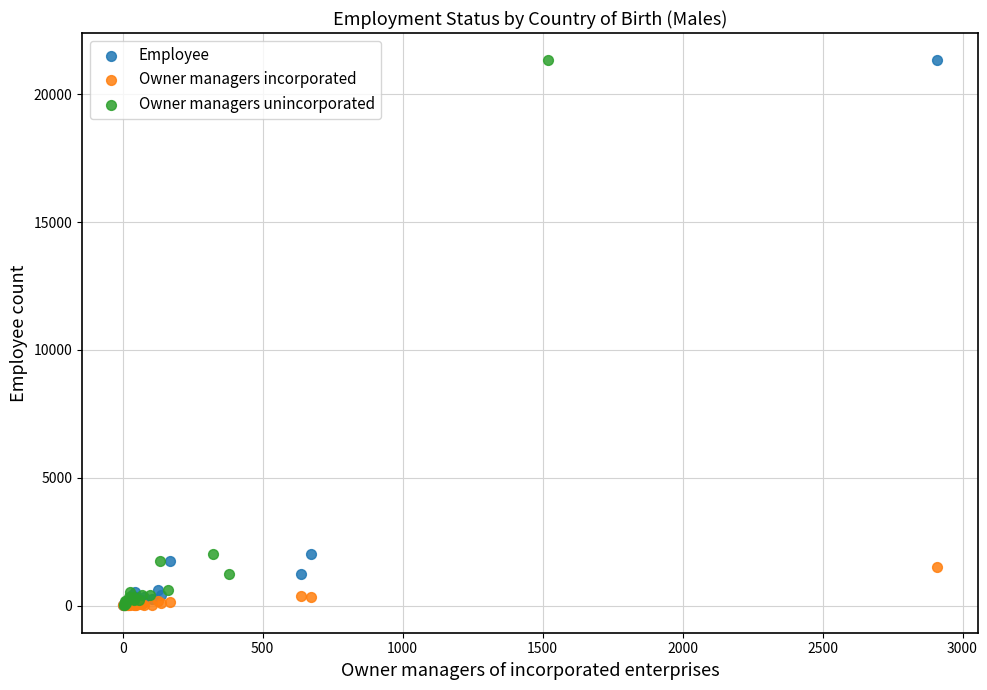

What are all the series names shown in the legend?

Employee, Owner managers incorporated, Owner managers unincorporated